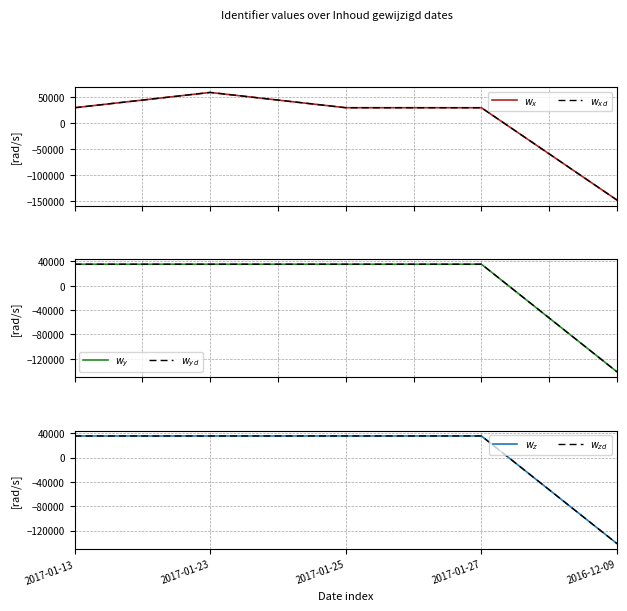

What is the difference between the highest and lowest values at 2016-12-09?

5867.8